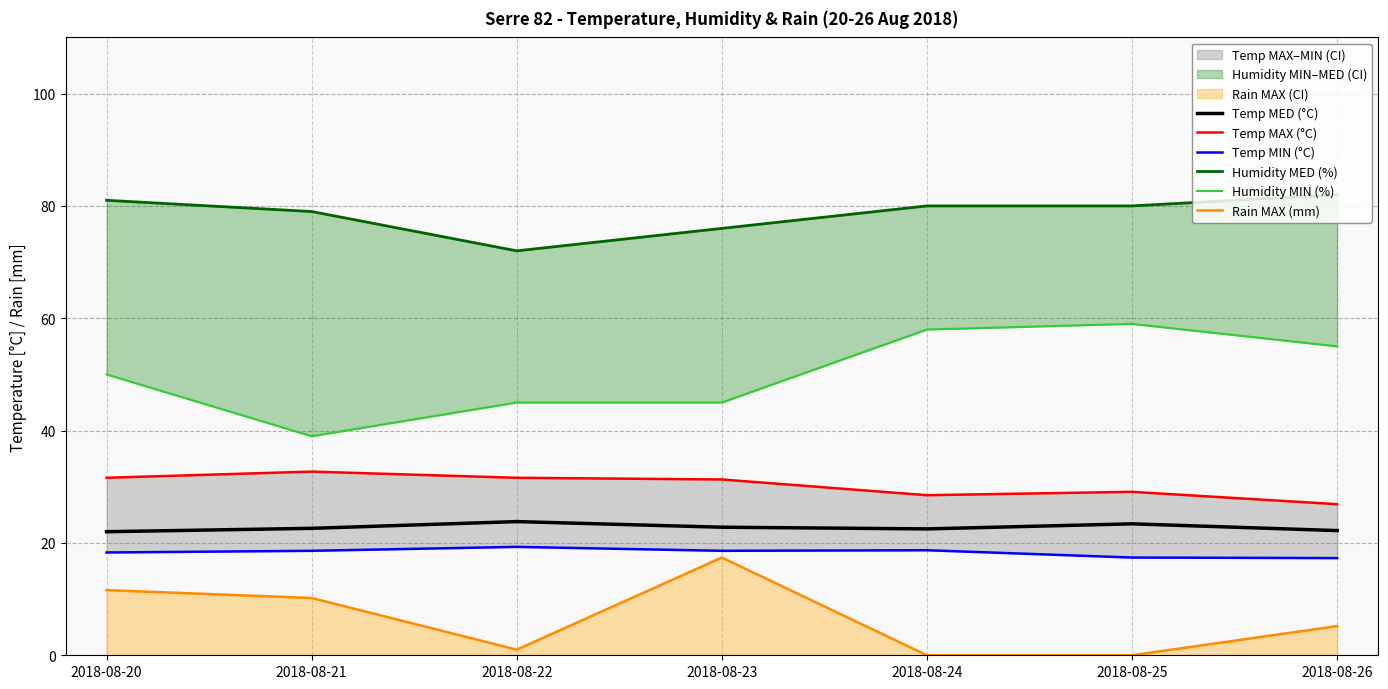

Where is the first local minimum for Humidity MED (%)?

2018-08-22